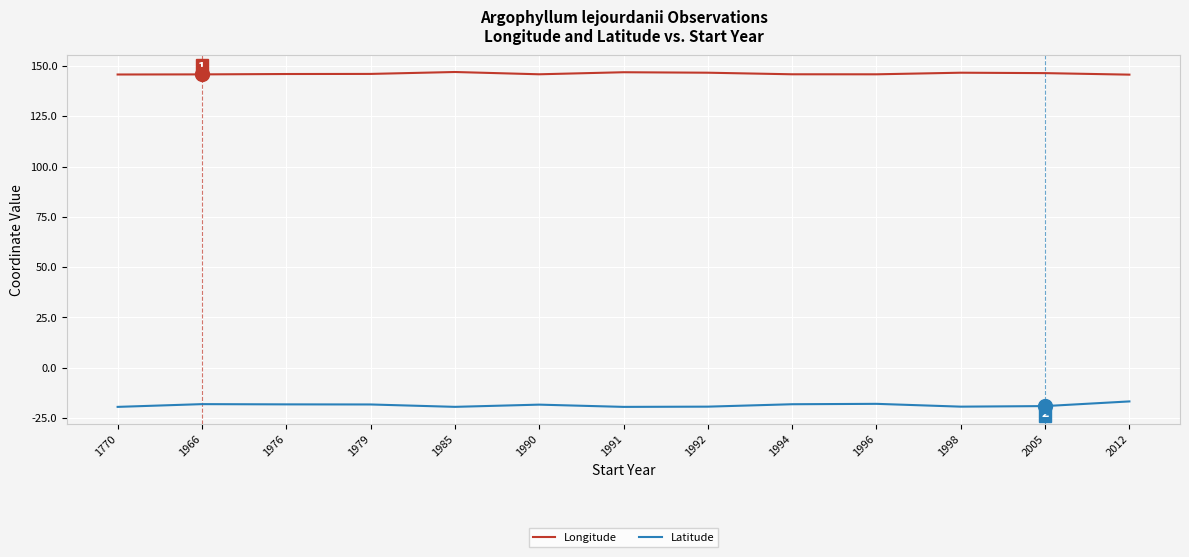

True or false: Longitude and Latitude cross at least once.

False